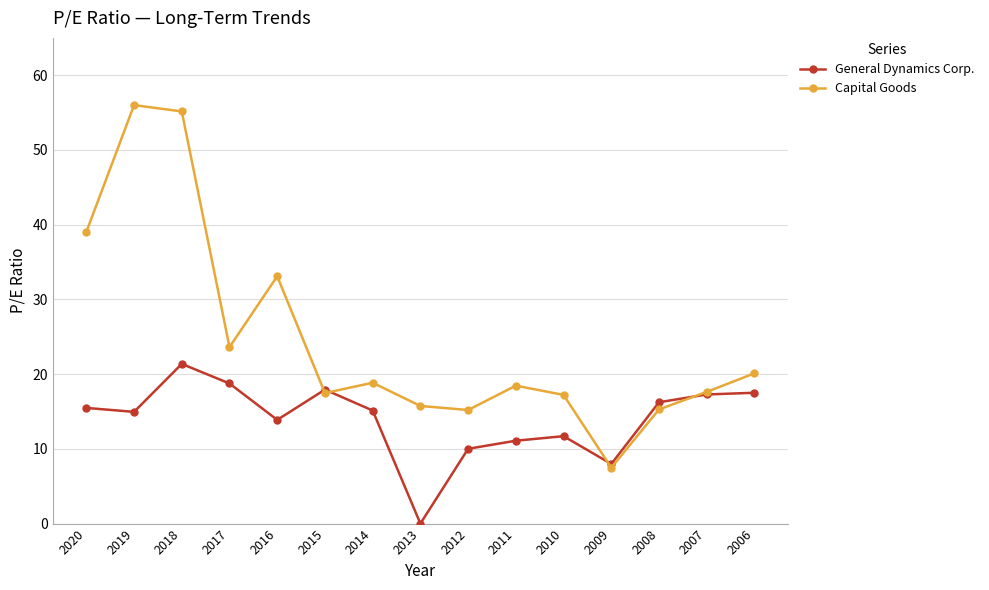

Is the value of General Dynamics Corp. at 2019 greater than the value of Capital Goods at 2011?

No